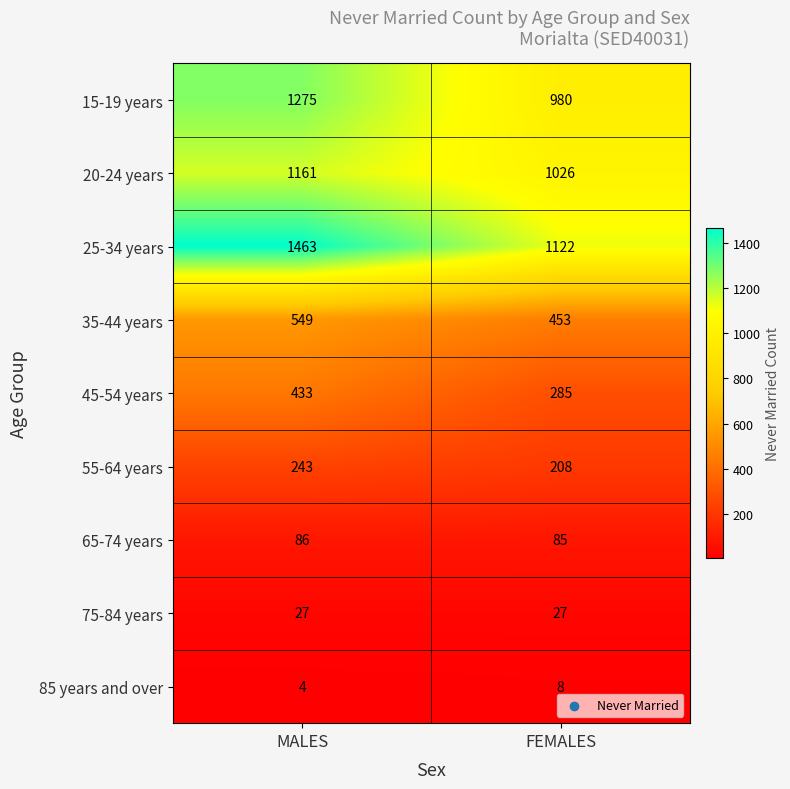

What is the sum of all 75-84 years values?

54